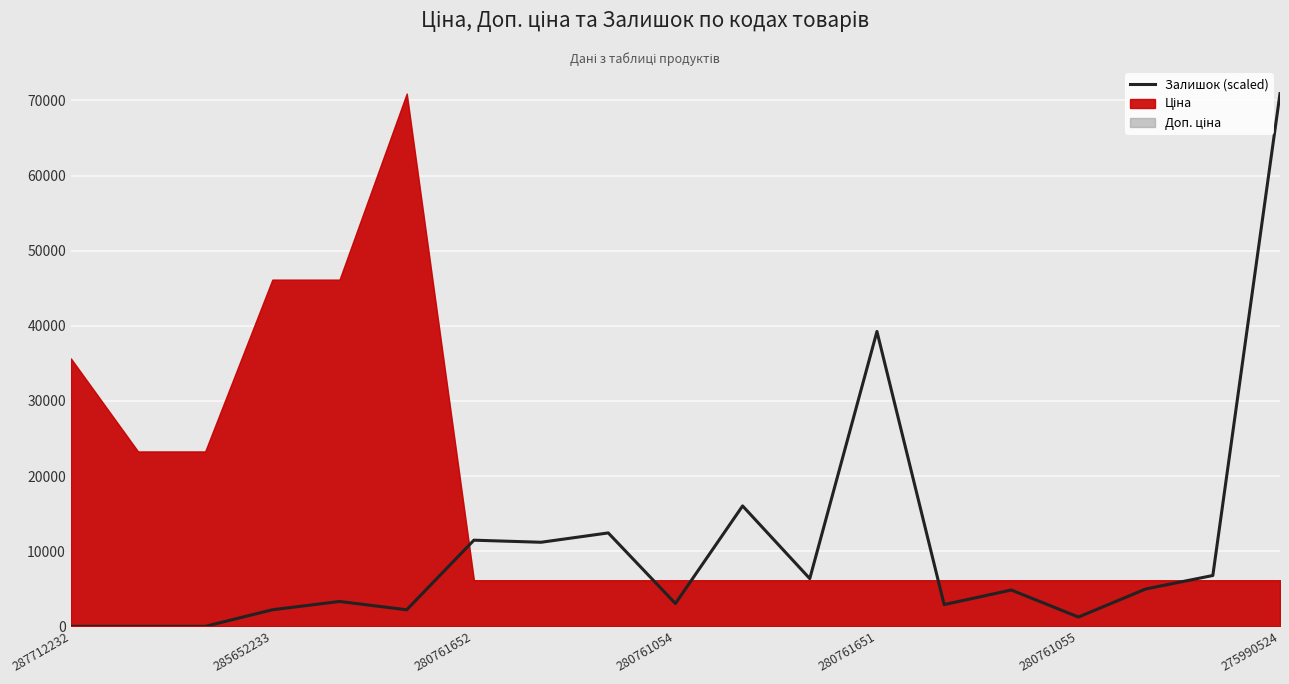

What is the difference between the maximum and minimum values?

70906.0